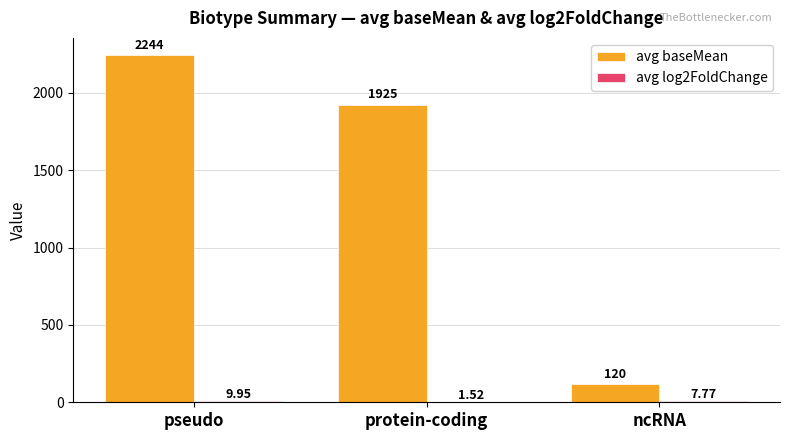

How many series are shown in this chart?

2